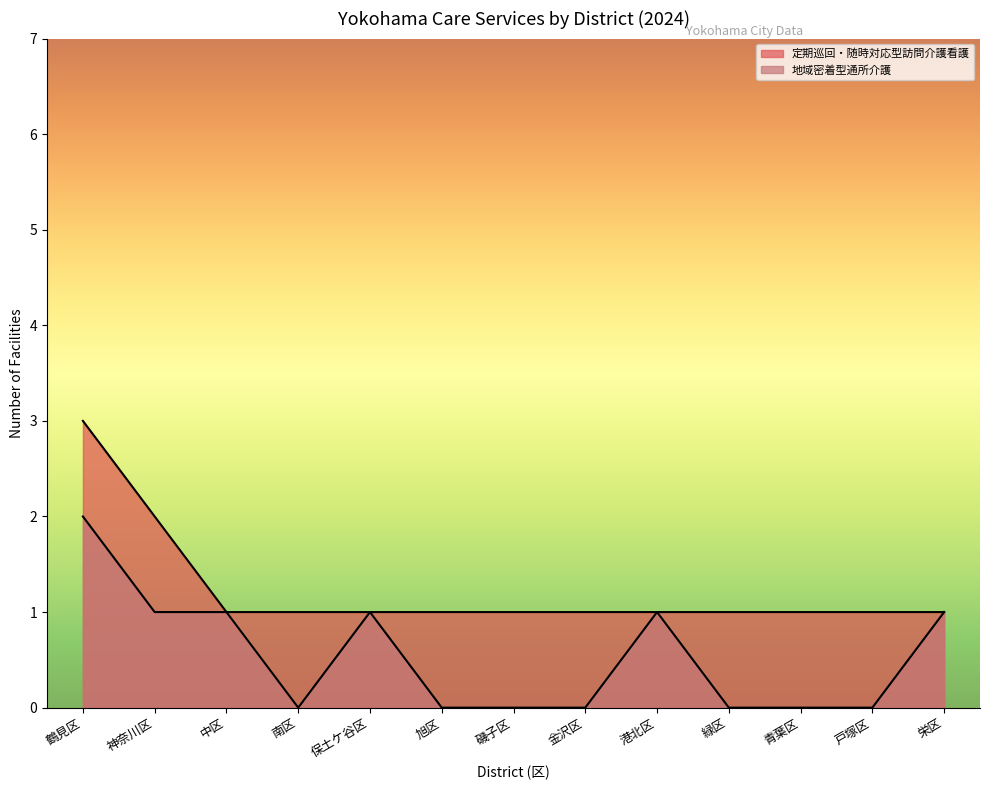

Reading right to left, transcribe all the data shown in this chart.

栄区=1	戸塚区=1	青葉区=1	緑区=1	港北区=1	金沢区=1	磯子区=1	旭区=1	保土ケ谷区=1	南区=1	中区=1	神奈川区=2	鶴見区=3